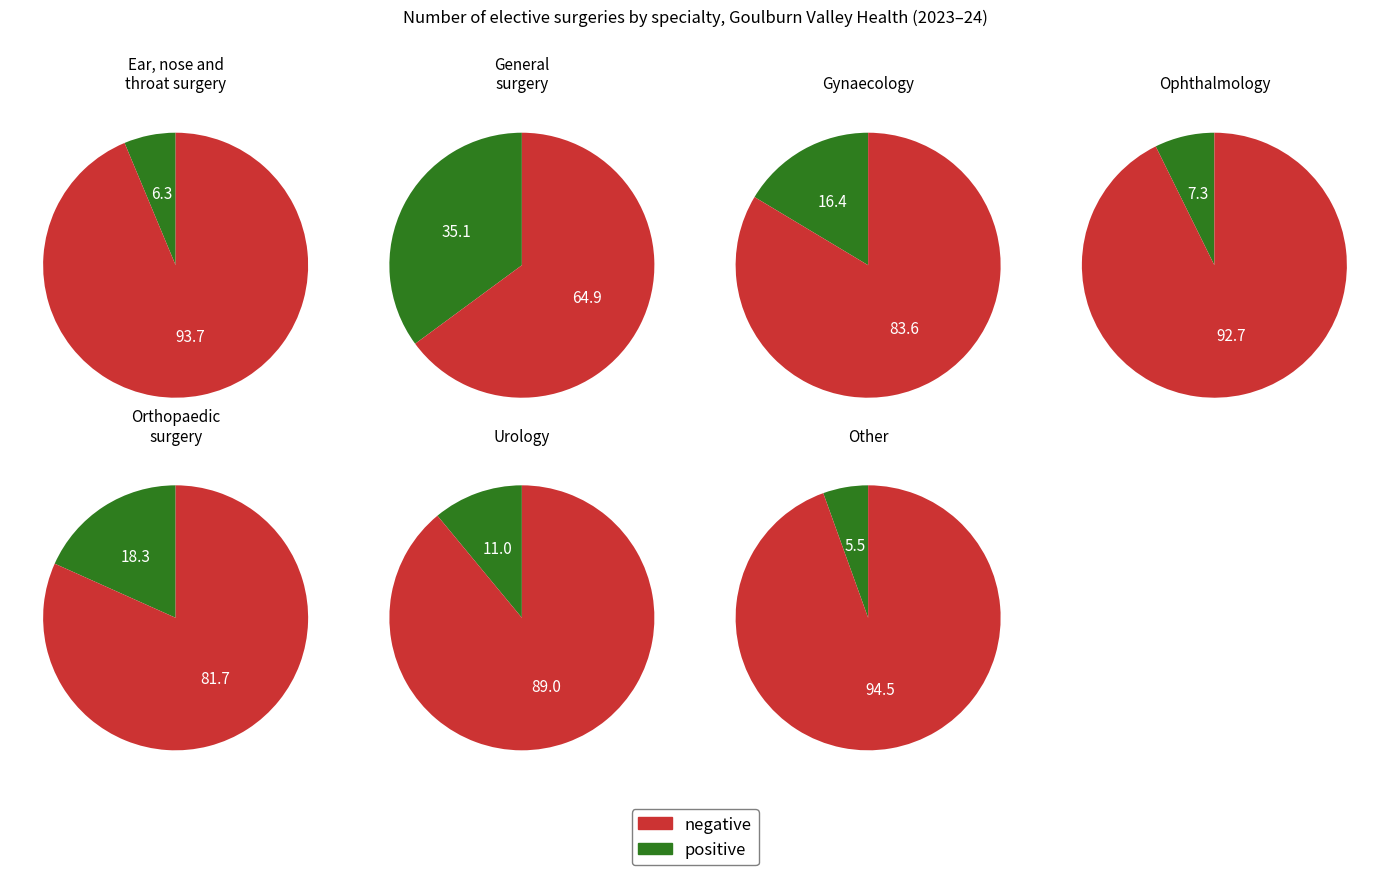

To the nearest percent, what is the average slice percentage?

14%